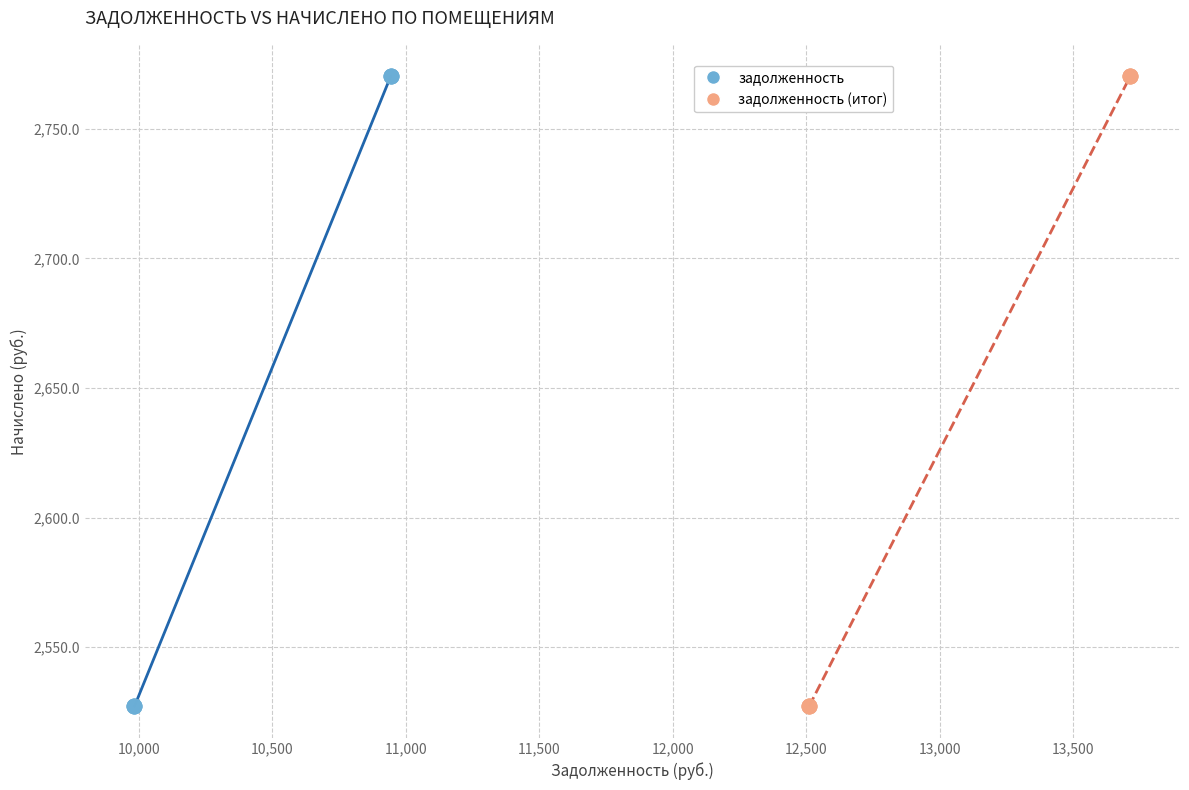

What are all the series names shown in the legend?

задолженность, задолженность (итог)